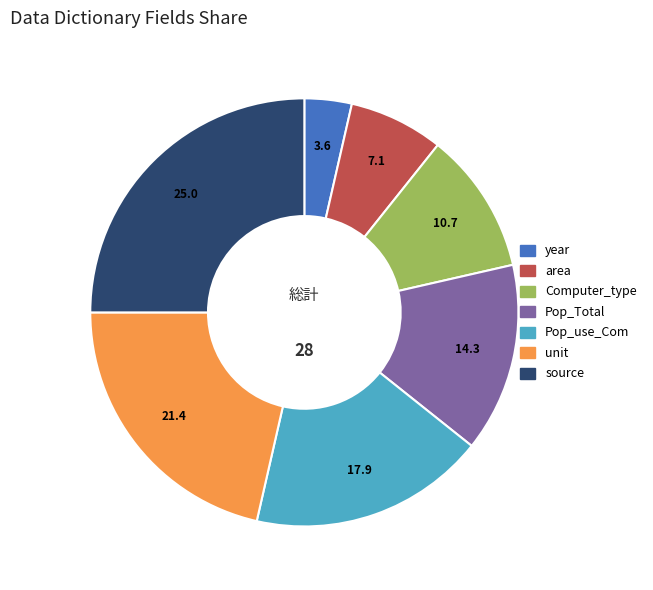

Approximately how many times larger is the value at unit compared to Pop_Total?

1.5